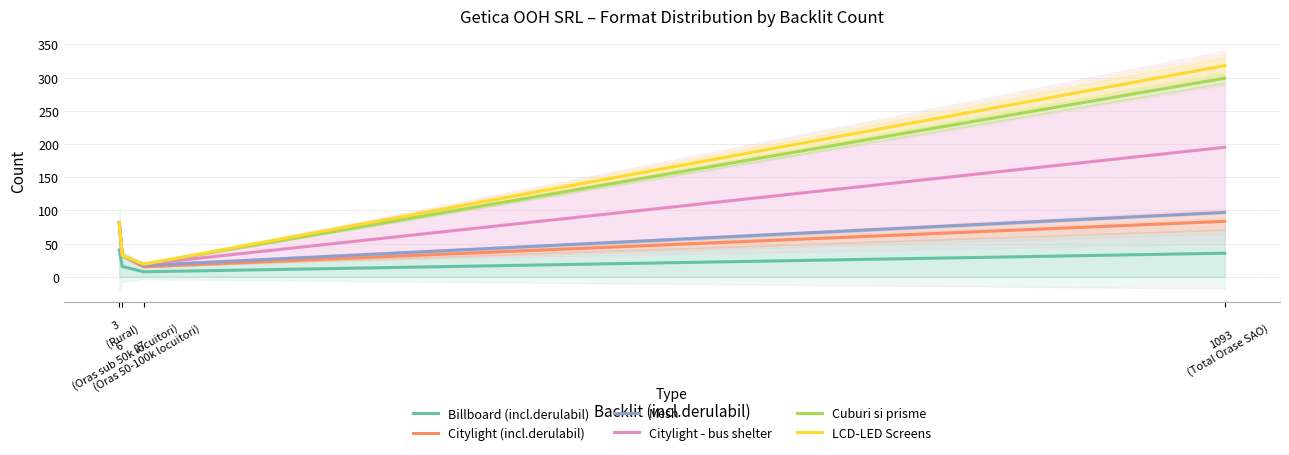

Which category has the highest value in the LCD-LED Screens series?

1093
(Total Orase SAO)